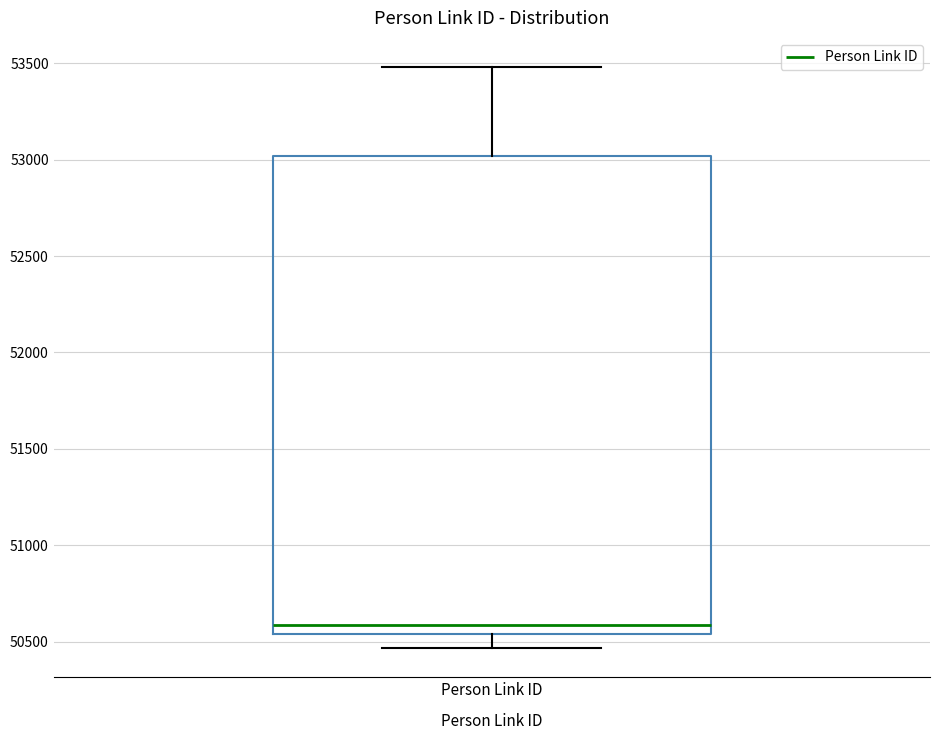

Read this box plot against the y-axis: the position of the median line, the range covered by the box, and the ends of both whiskers. The values are not printed on the chart, so give them approximately, as read against the axis.

median 50600, box 50550 to 53000, whiskers 50450 to 53500